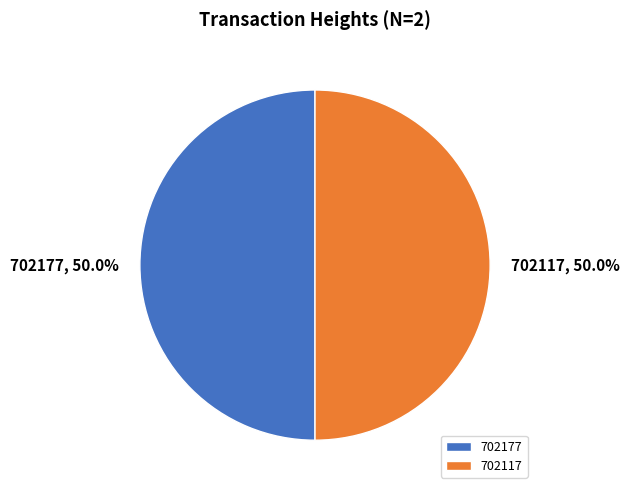

What percentage is NOT represented by 702117?

50.0%